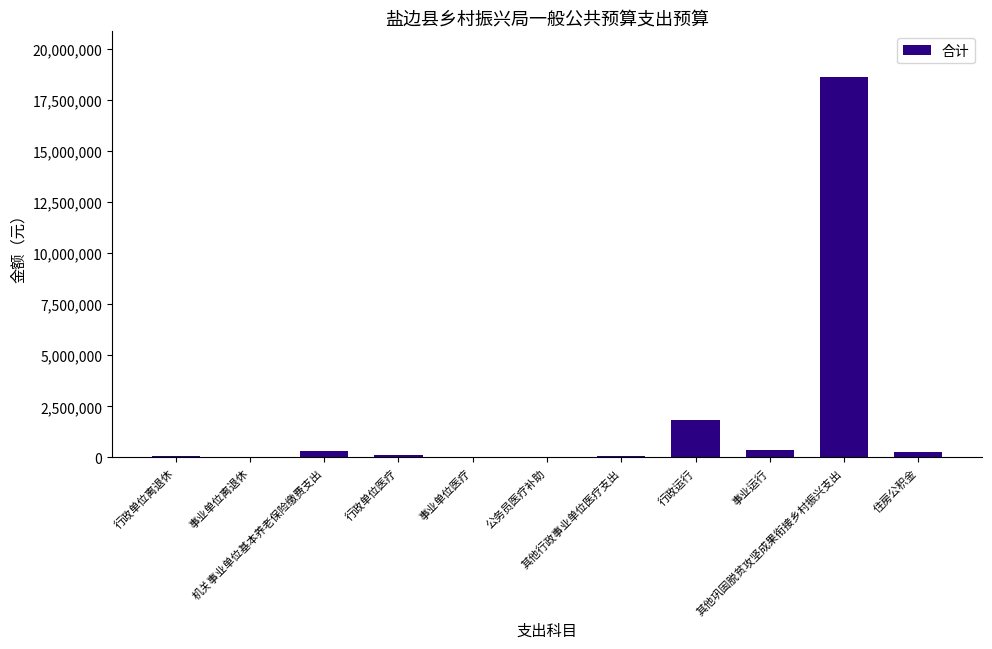

What is the sum of all values?

21770815.9